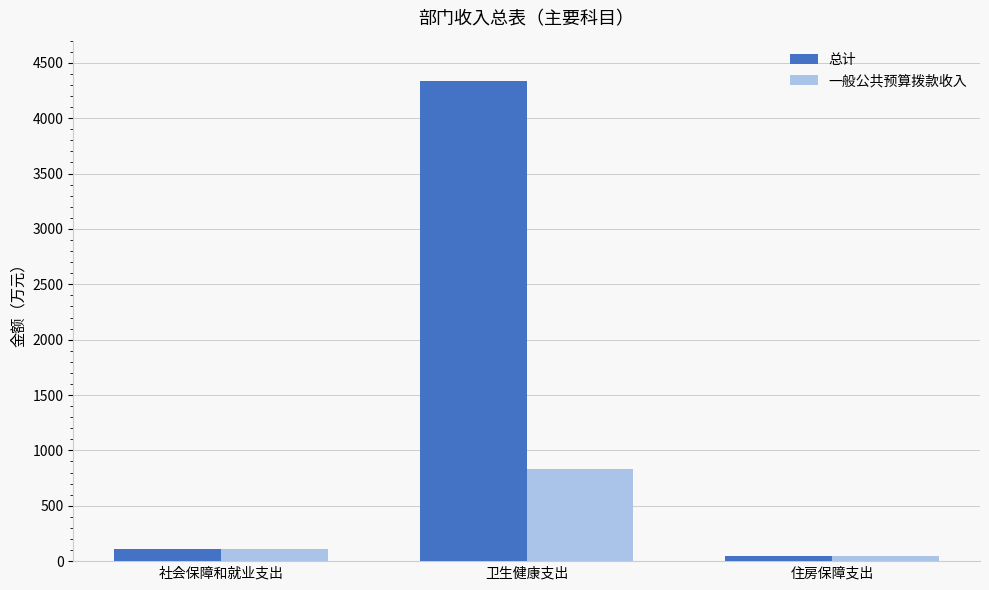

What is the label of the 1st bar from the left?

社会保障和就业支出